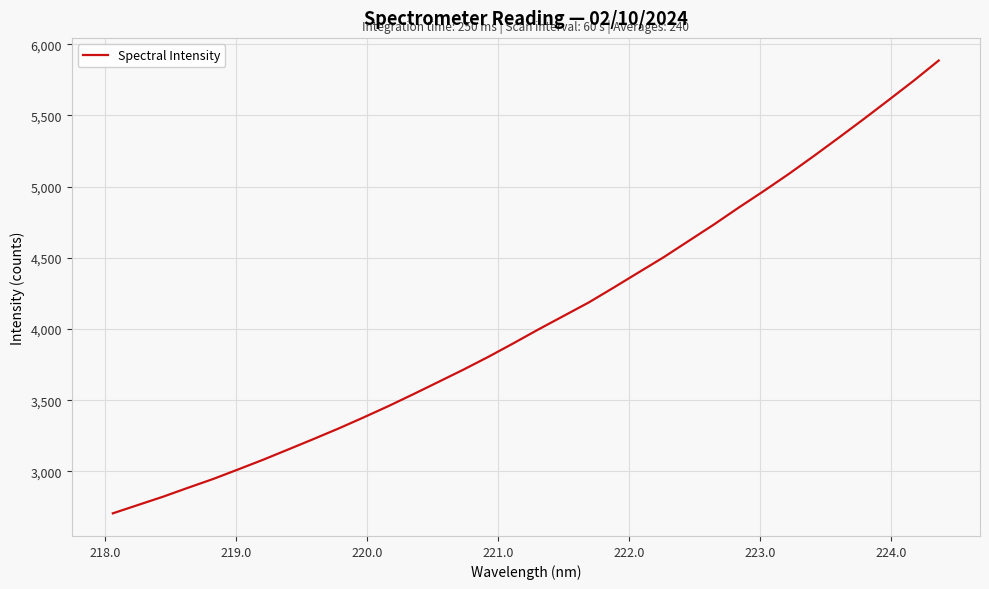

What is the difference between the maximum and minimum values?

3179.2